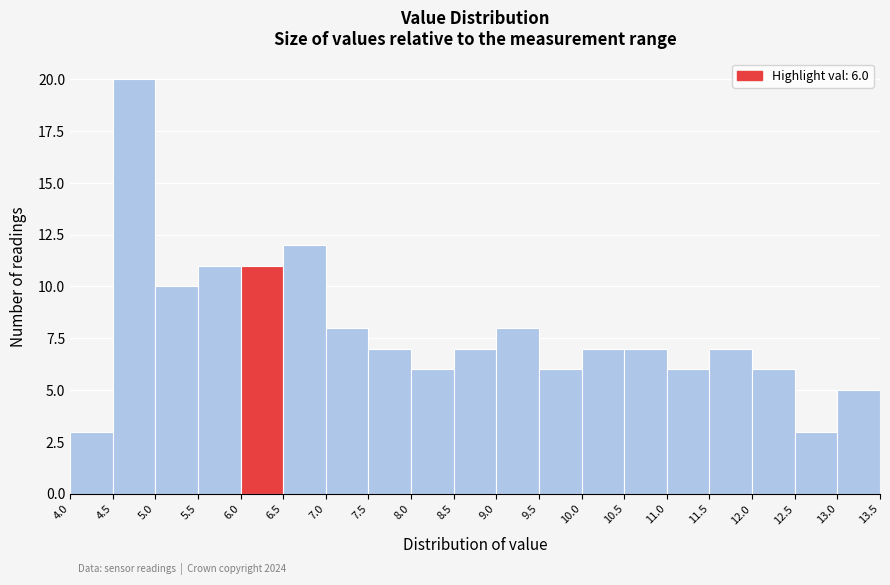

Which range on the x-axis has the tallest bar?

4.5 to 5.0